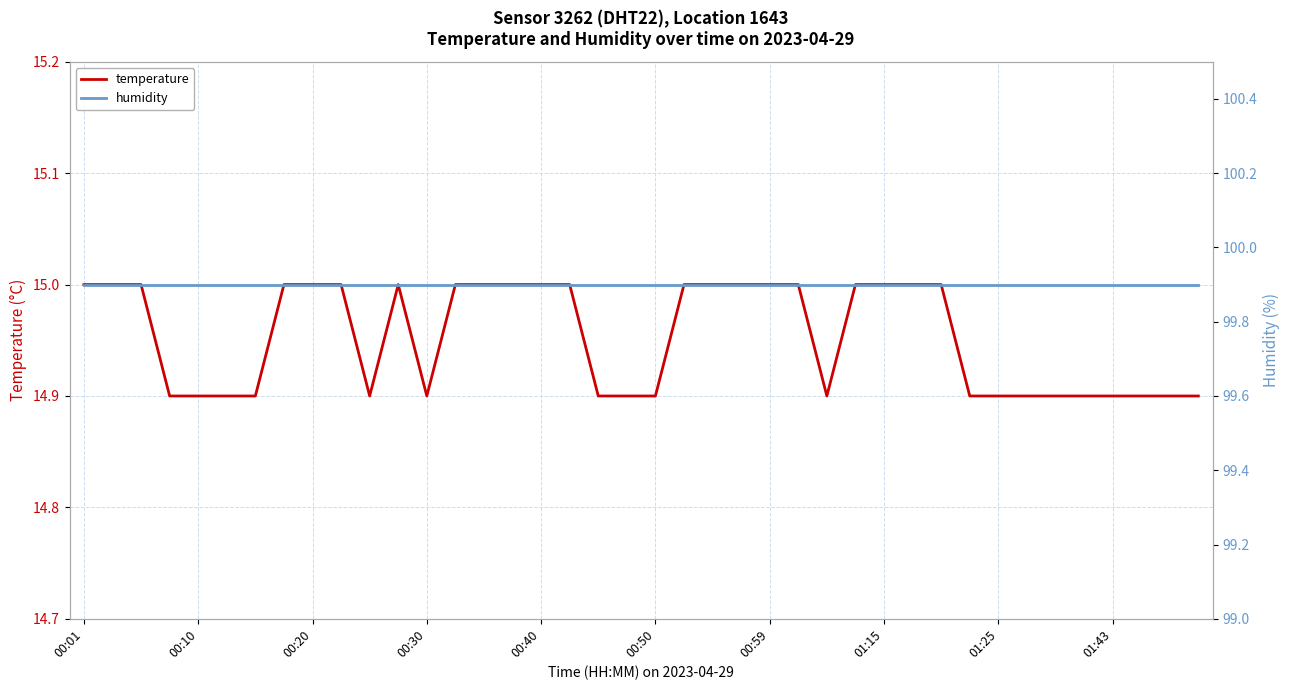

Count the number of data series in this chart.

2